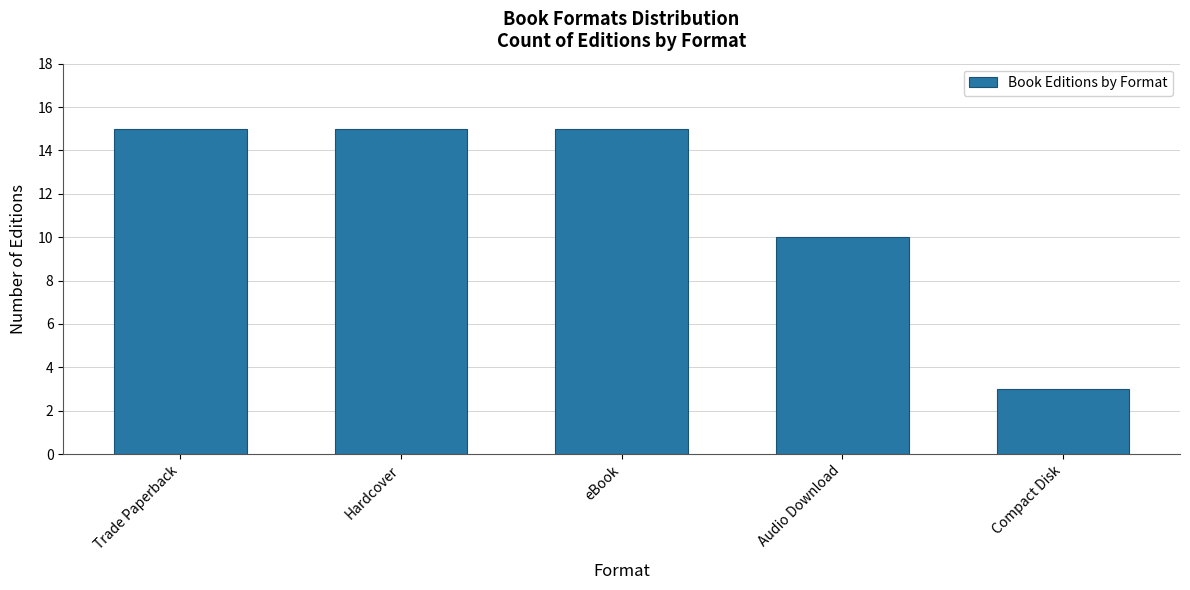

What is the sum of the values at eBook and Trade Paperback?

30